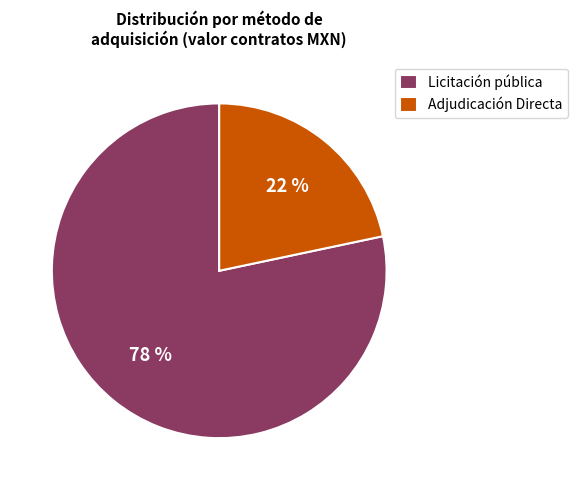

Which has a higher value, Adjudicación Directa or Licitación pública?

Licitación pública